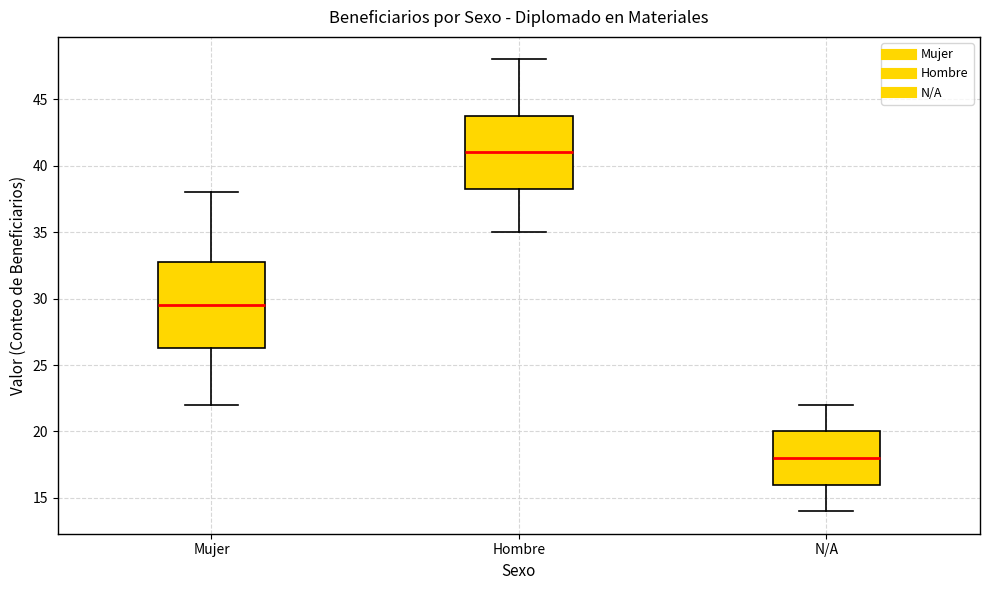

Which box is the tallest, from its lower edge to its upper edge?

Mujer